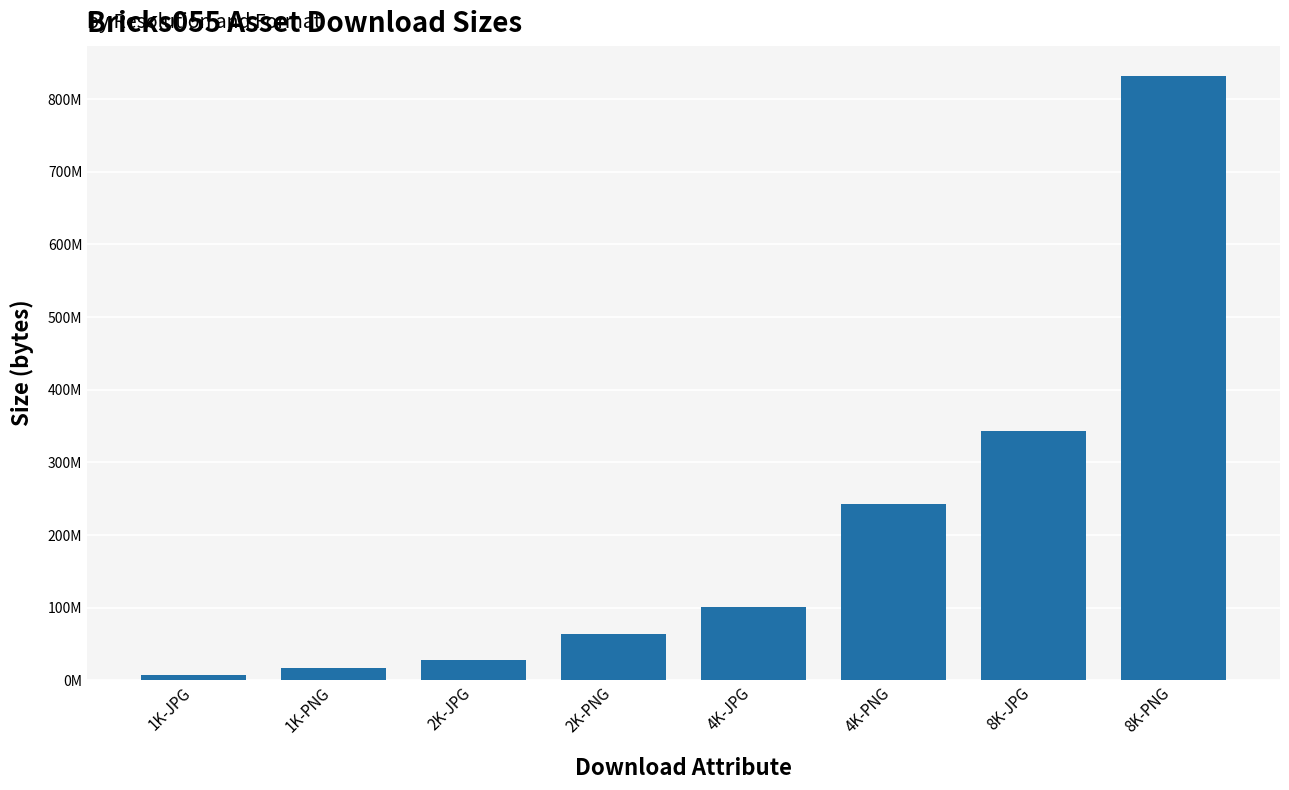

What position from the left is 1K-JPG?

1